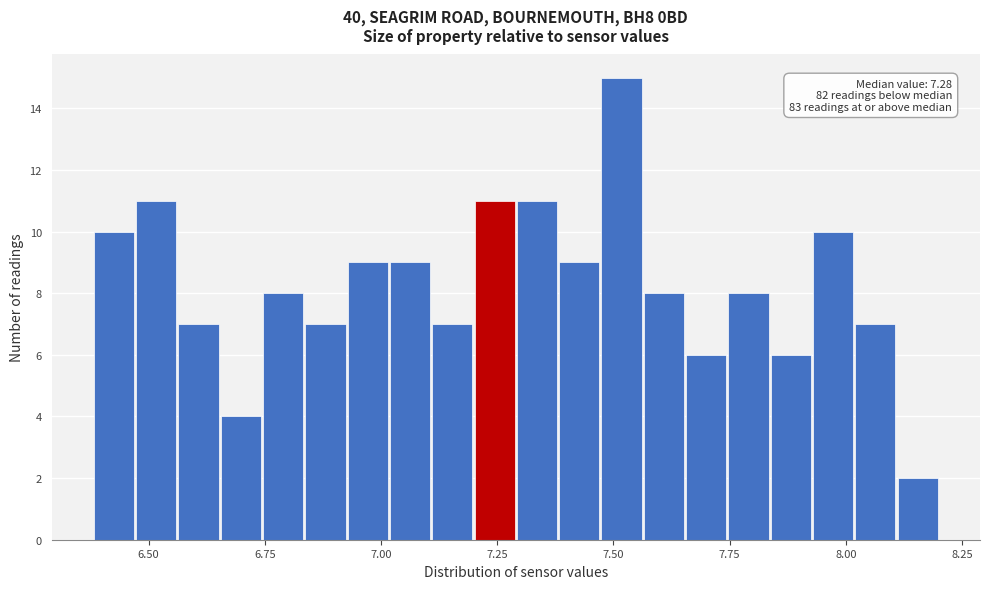

Read against the x-axis, roughly where is the centre of the tallest bar?

7.50